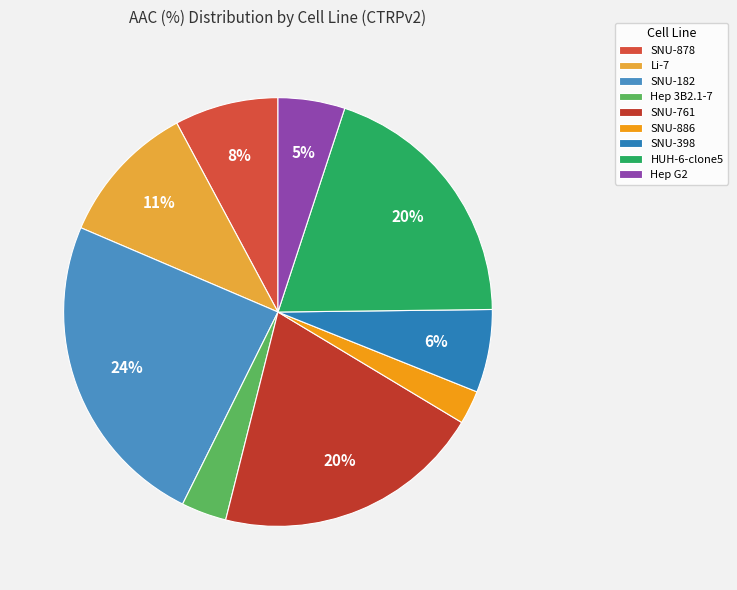

To the nearest percent, what is the difference between the largest and smallest slice percentages?

22%